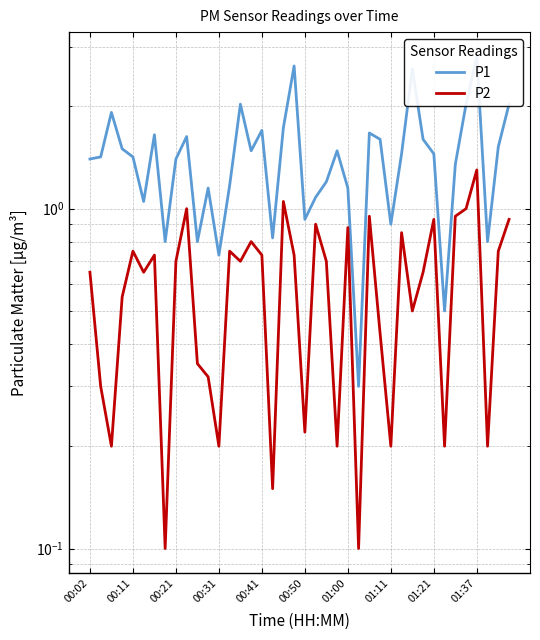

Reading left to right, what are all the values shown in this chart?

P1: 1.4	1.4	1.9	1.5	1.4	1.1	1.6	0.8	1.4	1.6	0.8	1.1	0.7	1.2	2.0	1.5	1.7	0.8	1.7	2.6	0.9	1.1	1.2	1.5	1.1	0.3	1.7	1.6	0.9	1.4	2.6	1.6	1.4	0.5	1.4	2.0	2.8	0.8	1.5	2.0
P2: 0.7	0.3	0.2	0.6	0.8	0.7	0.7	0.1	0.7	1.0	0.3	0.3	0.2	0.8	0.7	0.8	0.7	0.1	1.1	0.7	0.2	0.9	0.7	0.2	0.9	0.1	0.9	0.4	0.2	0.8	0.5	0.7	0.9	0.2	0.9	1.0	1.3	0.2	0.8	0.9